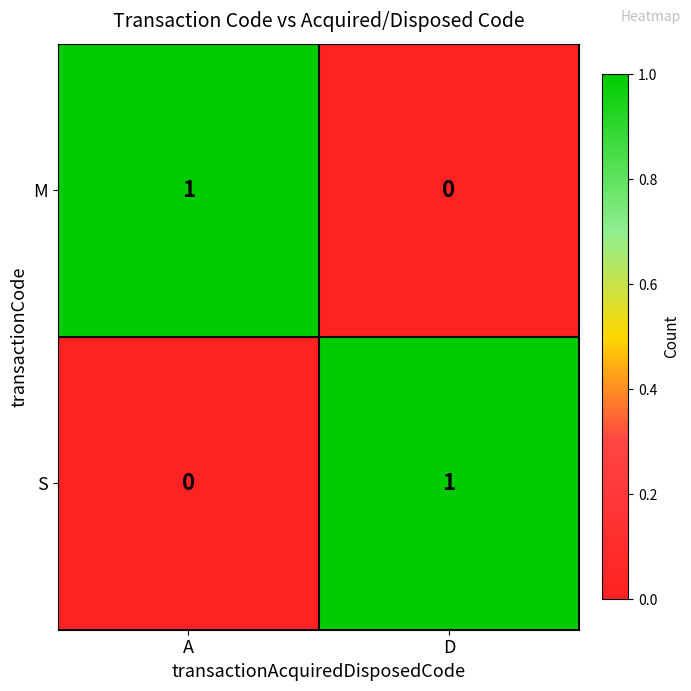

Is the value of S at A greater than the value of M at A?

No